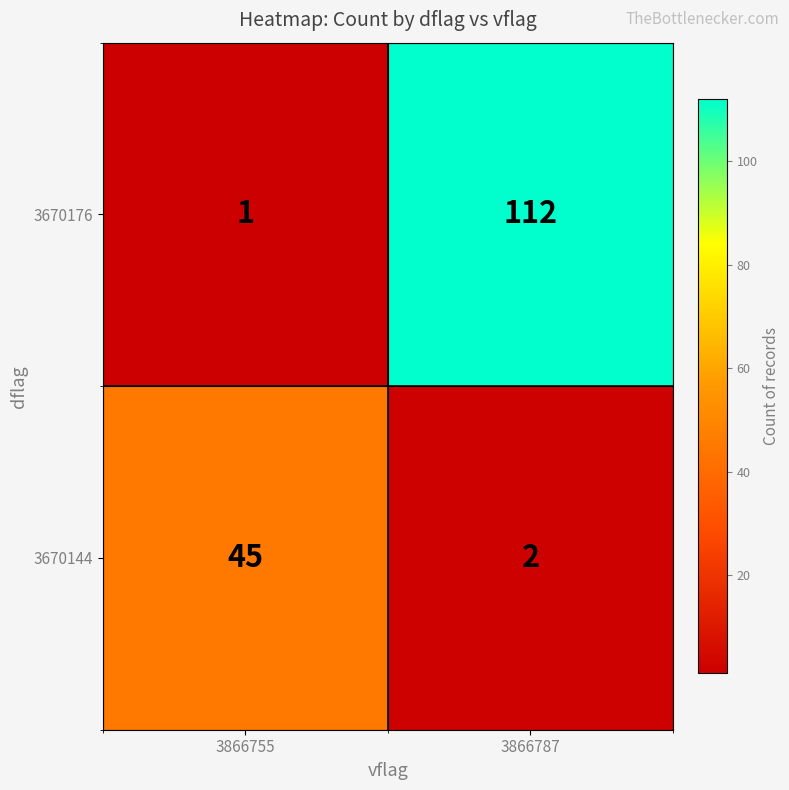

Rank the series at 3866755 from lowest to highest value.

3670176, 3670144